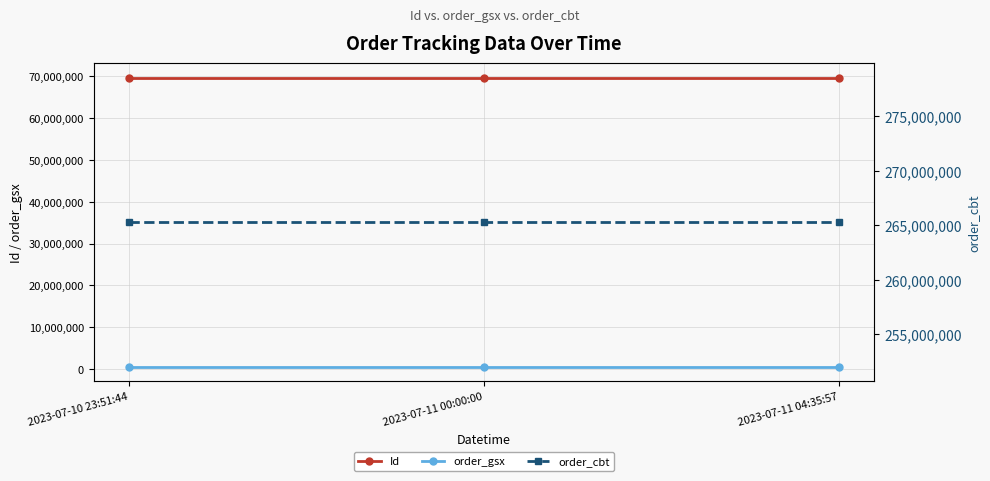

What value does the Id series have at 2023-07-11 00:00:00?

69703949